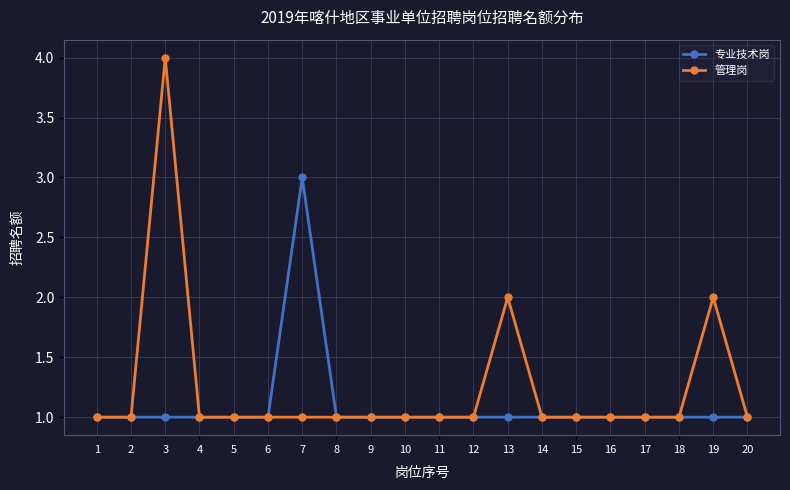

Is this an area chart (filled region under the line)?

No